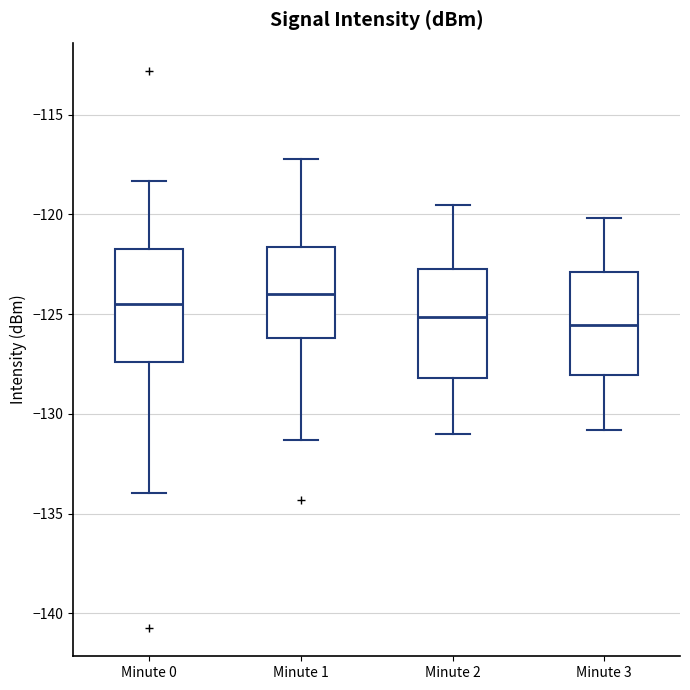

Where does the lower whisker of the box for Minute 2 end on the y-axis? The values are not printed on the chart, so give them approximately, as read against the axis.

-131.0